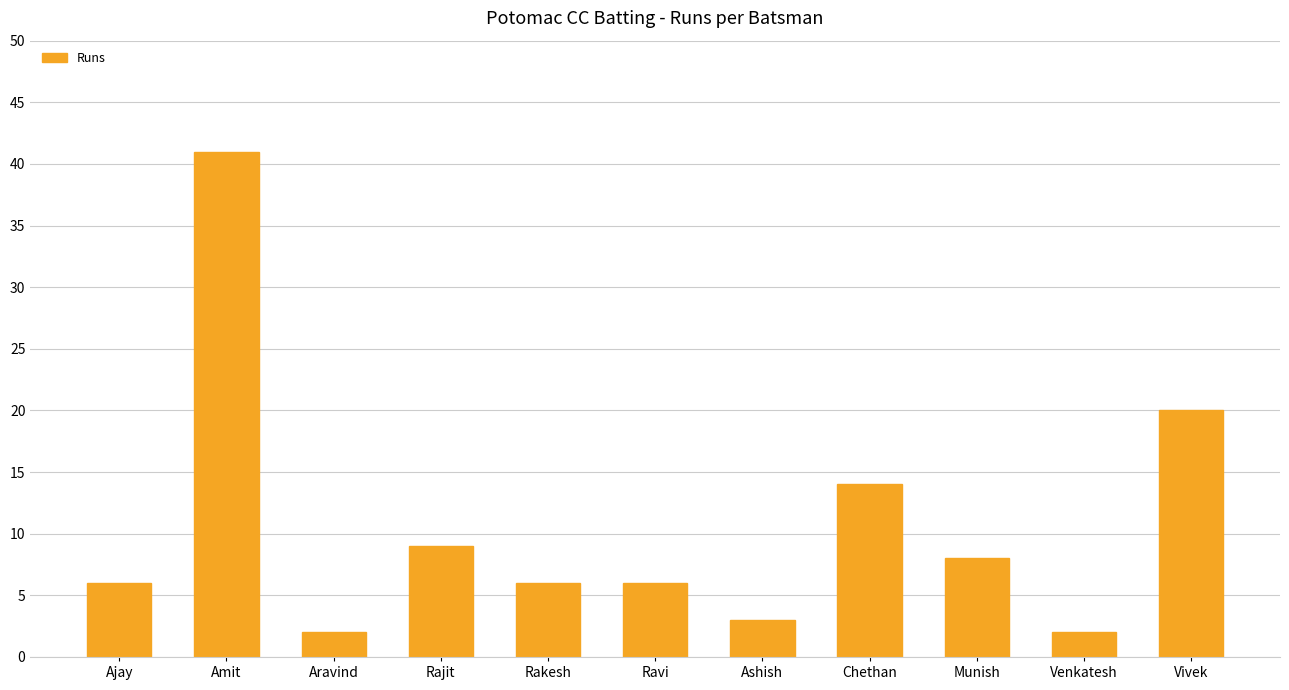

What is the sum of all values?

117